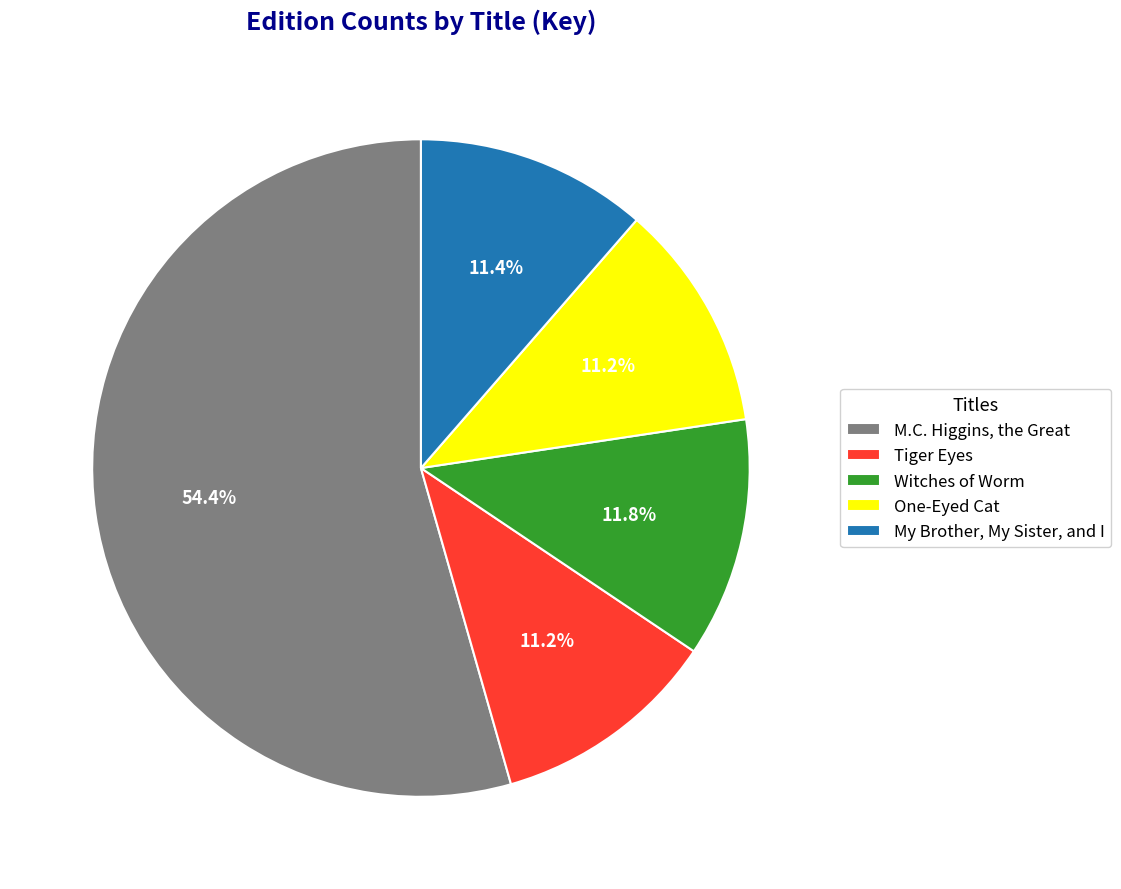

Is there a majority slice in this chart?

Yes